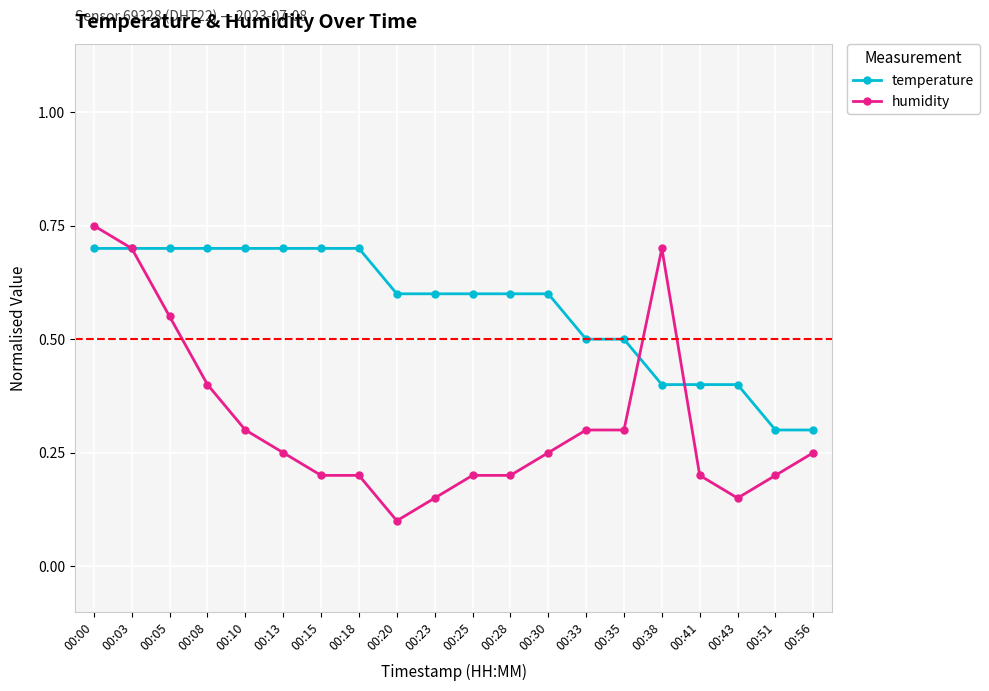

What is the value of the humidity point at the 4th from the left?

0.4